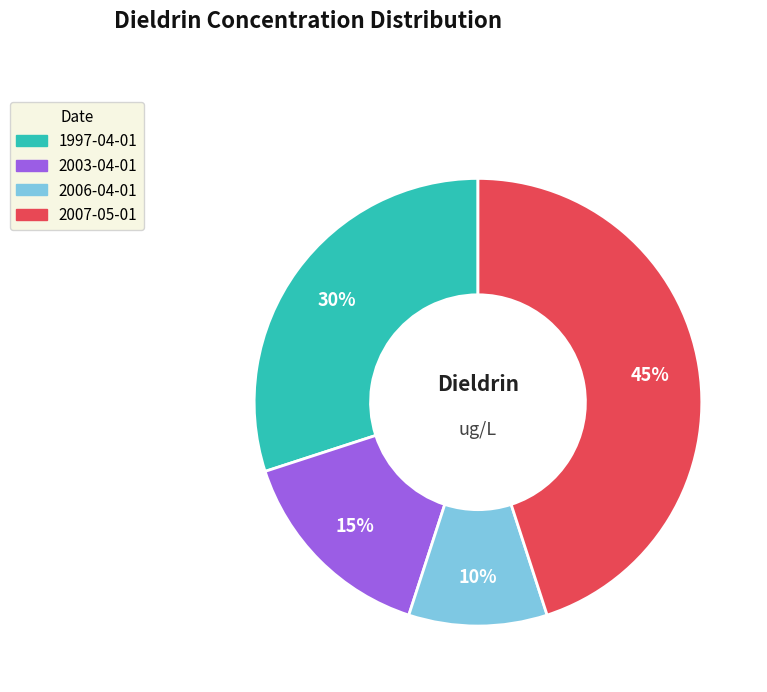

Is the sum of 2006-04-01 and 2003-04-01 greater than half?

No